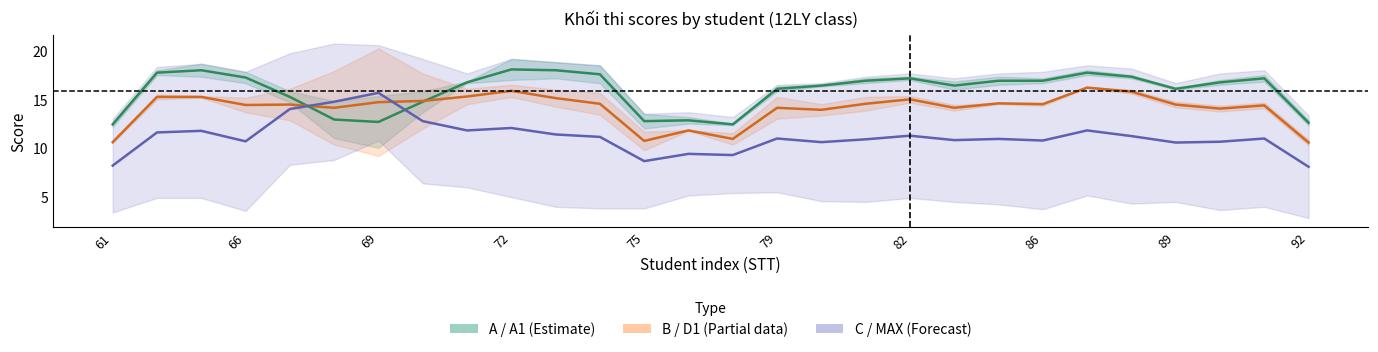

At 23, list the series in order from largest to smallest.

A / A1 mid, B / D1 mid, C / MAX mid